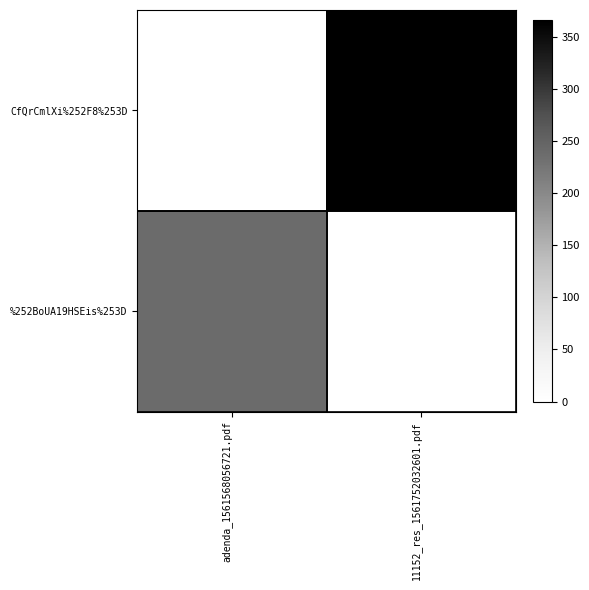

At how many categories does at least one series exceed 113?

2